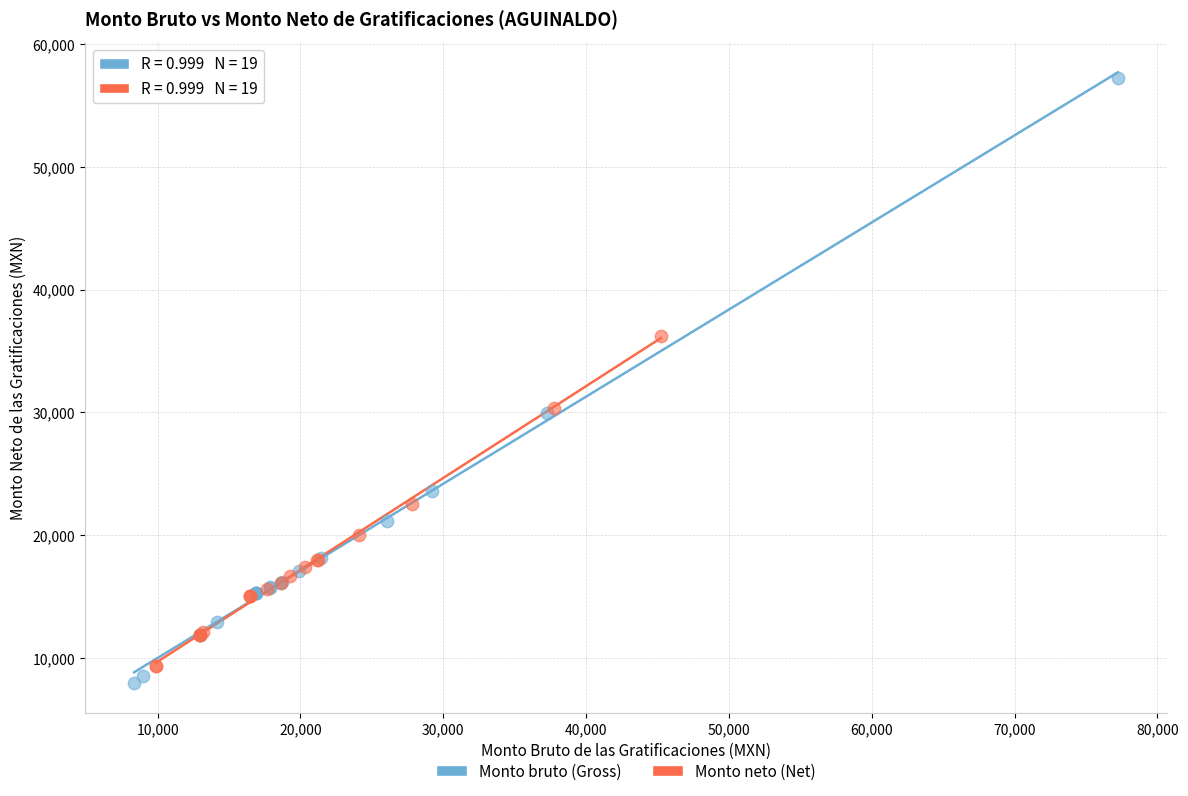

Which series has the largest Y range (max minus min)?

Monto bruto (Gross)